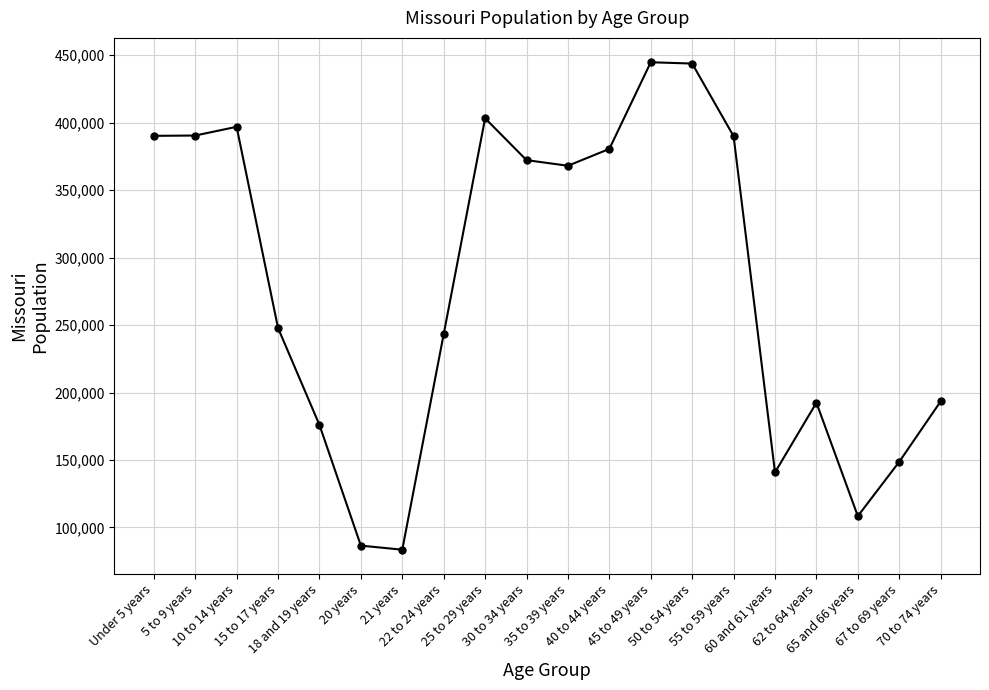

What is the difference between the second highest and second lowest values?

357278